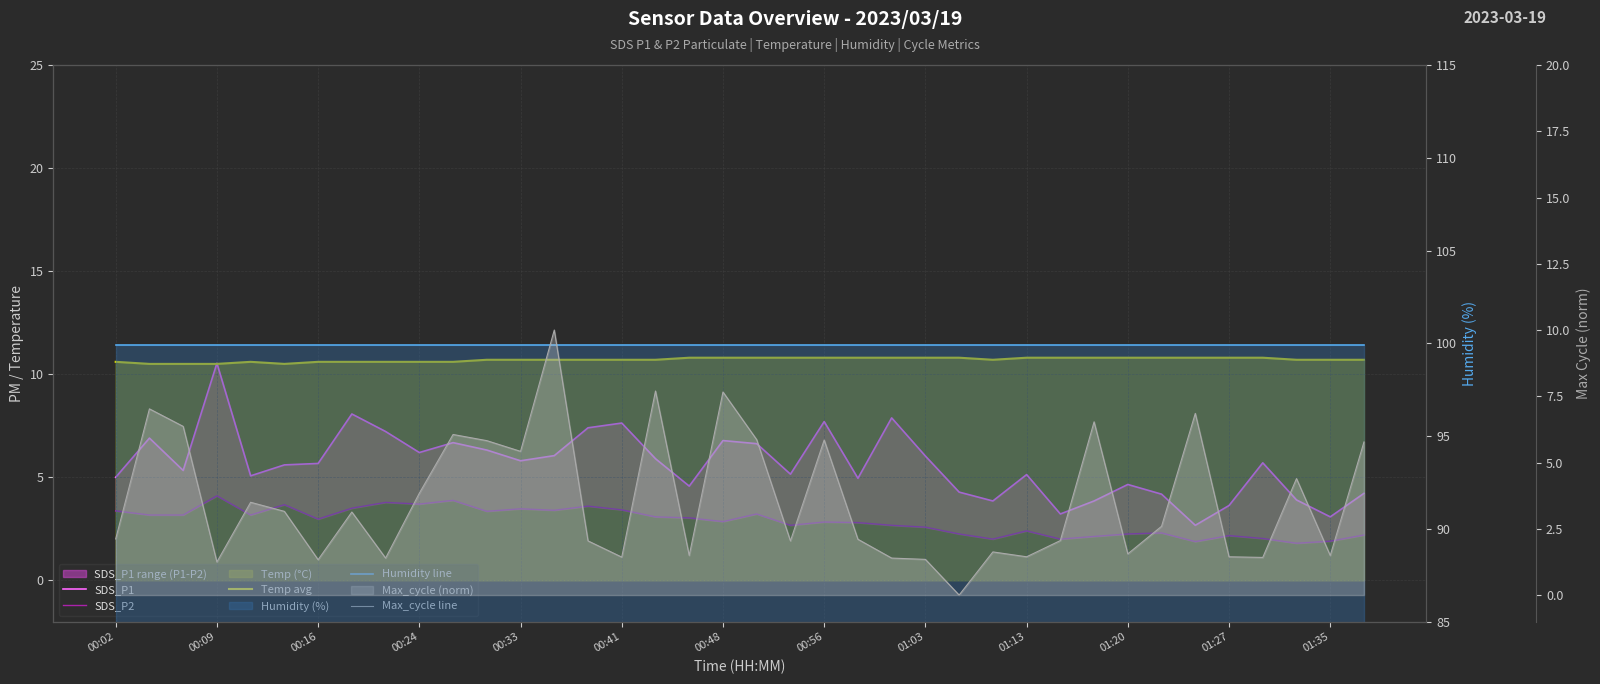

How many data points does each series have?

38